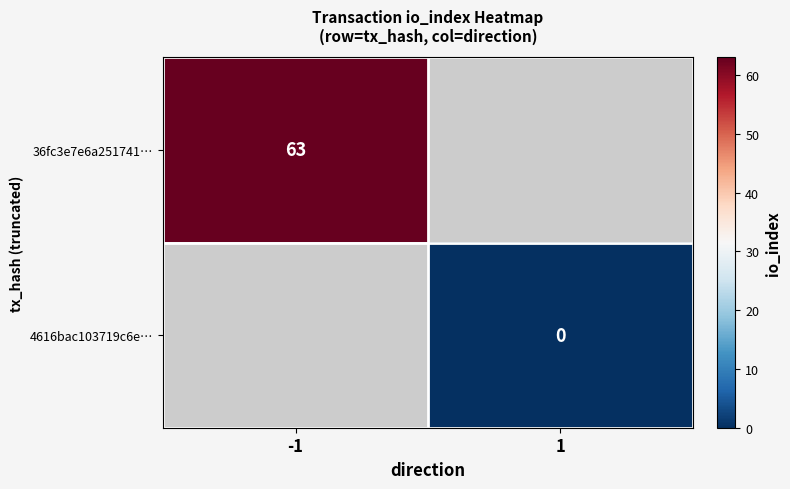

Is it true that 36fc3e7e6a251741… equals 15 at -1?

False